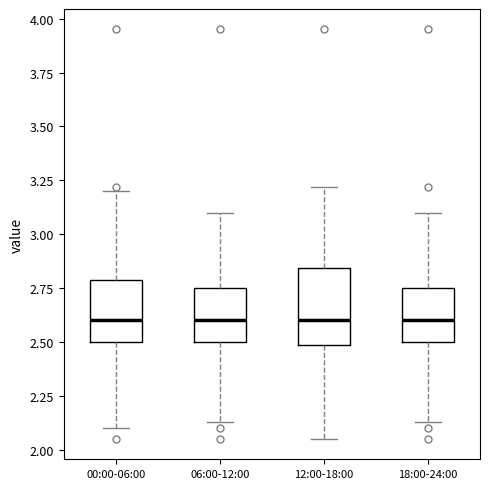

Where does the upper whisker of the box for 12:00-18:00 end on the y-axis? The values are not printed on the chart, so give them approximately, as read against the axis.

3.20